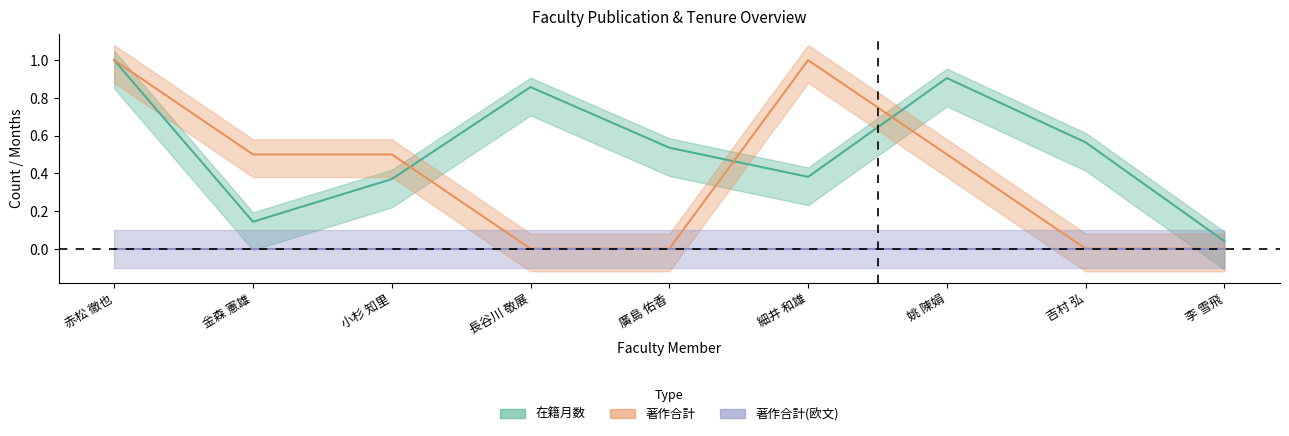

After their last crossing, which series has the higher values: 在籍月数 or 著作合計?

在籍月数